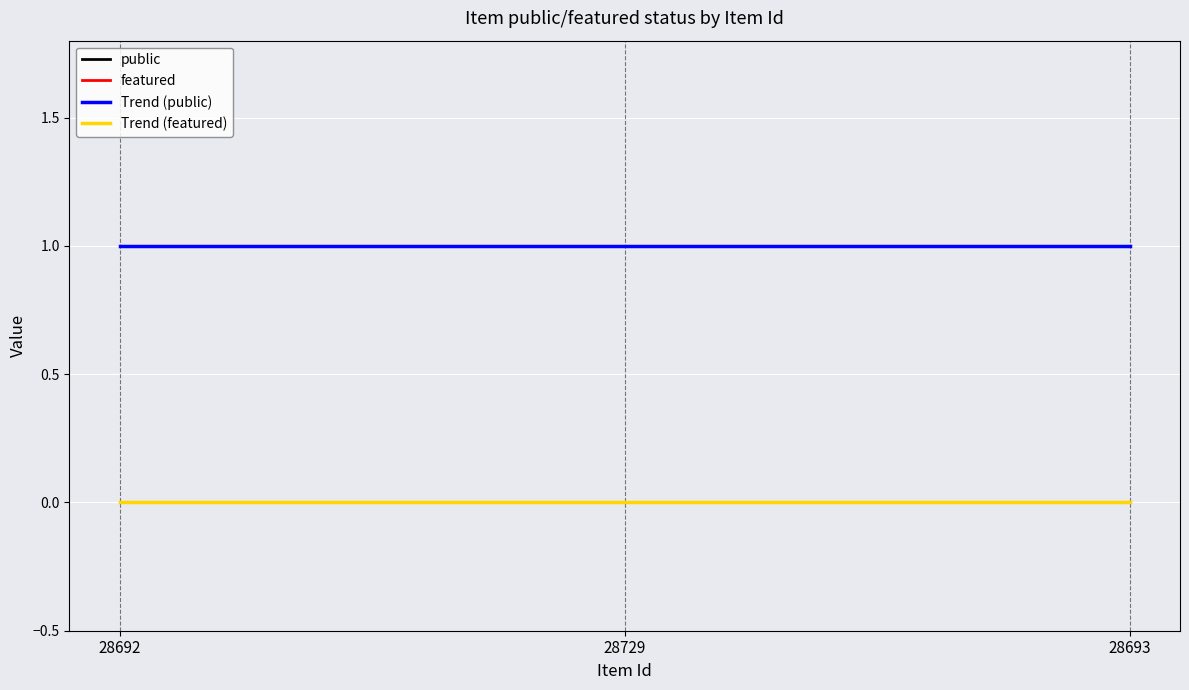

List the series in order of their peak value, lowest first.

featured, Trend (featured), public, Trend (public)